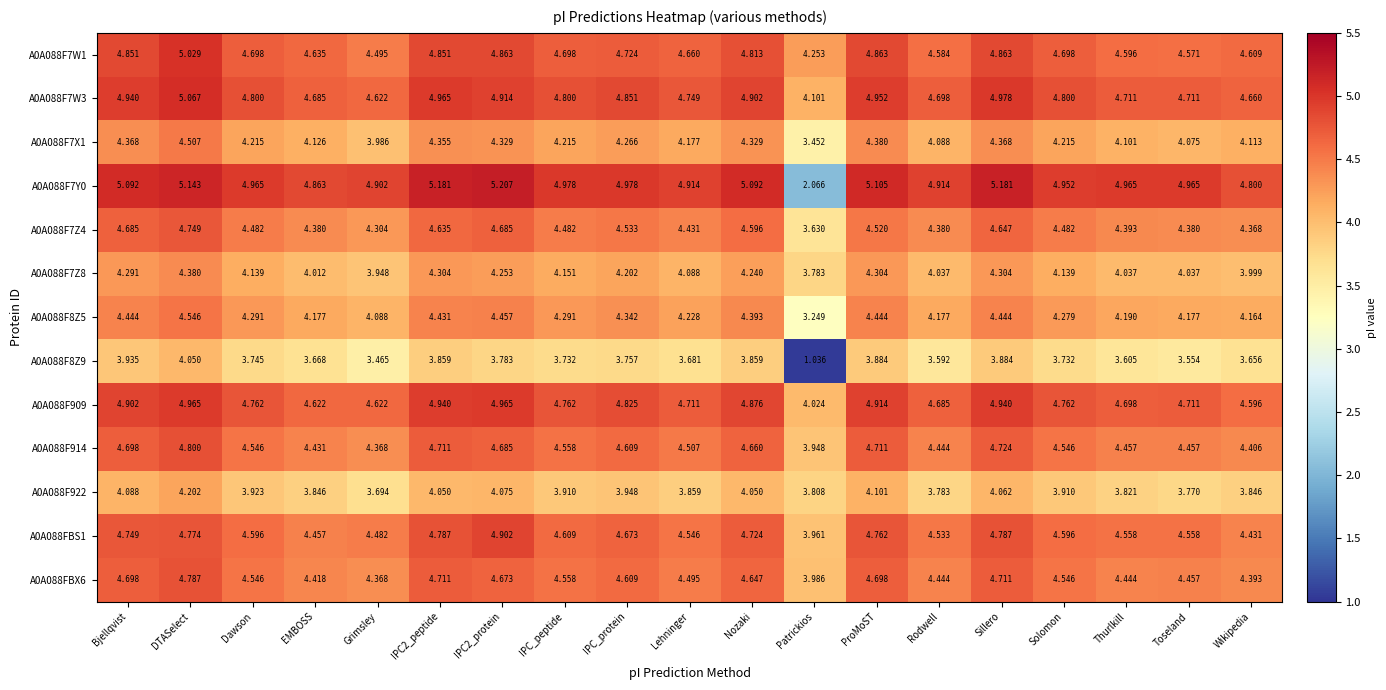

Which label corresponds to the largest value in the chart?

IPC2_protein